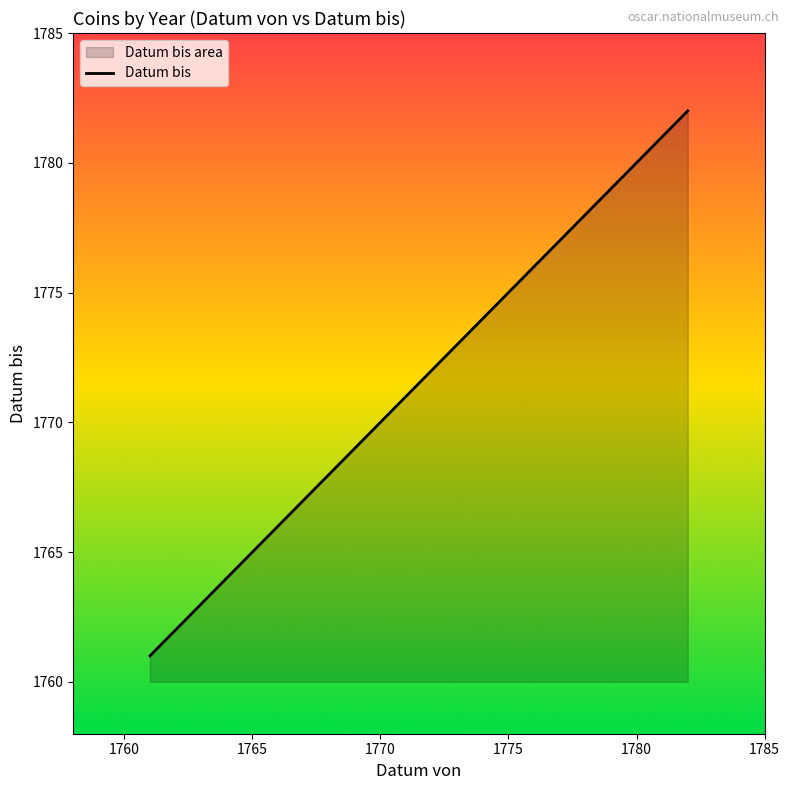

What is the average value?

1766